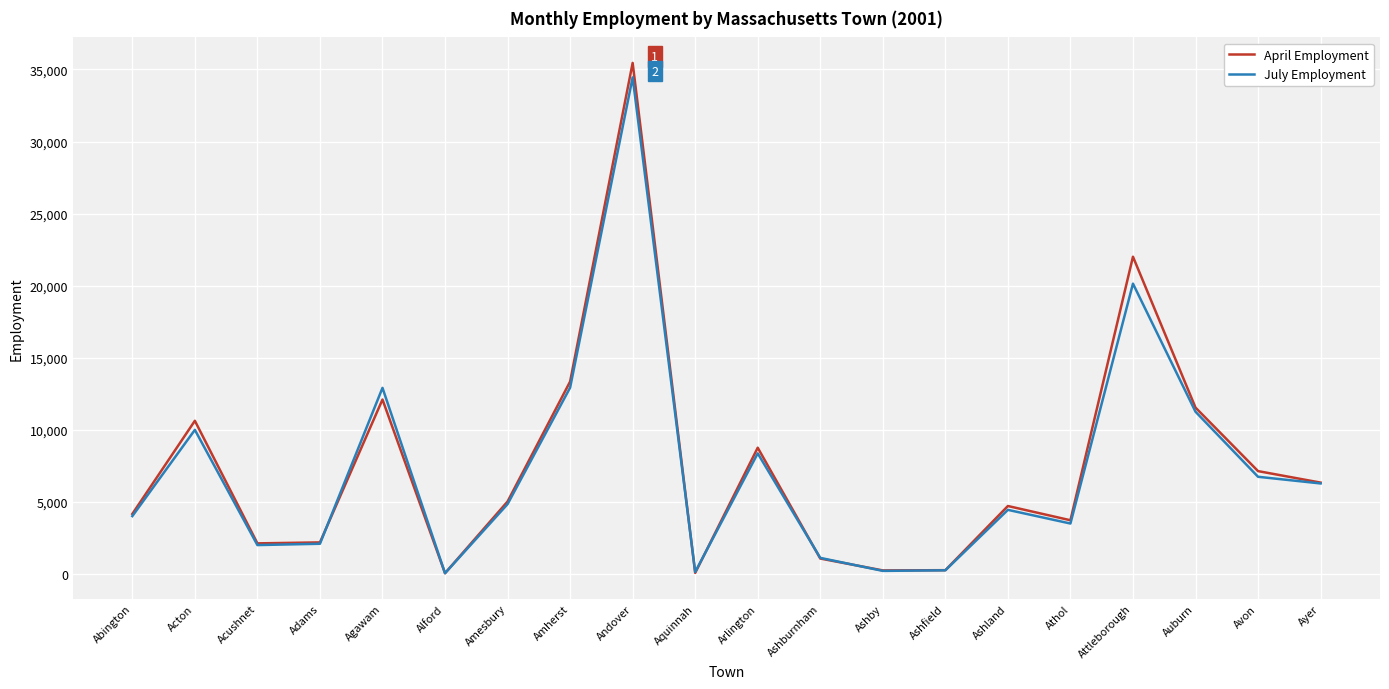

At which category does April Employment reach its first local peak?

Acton